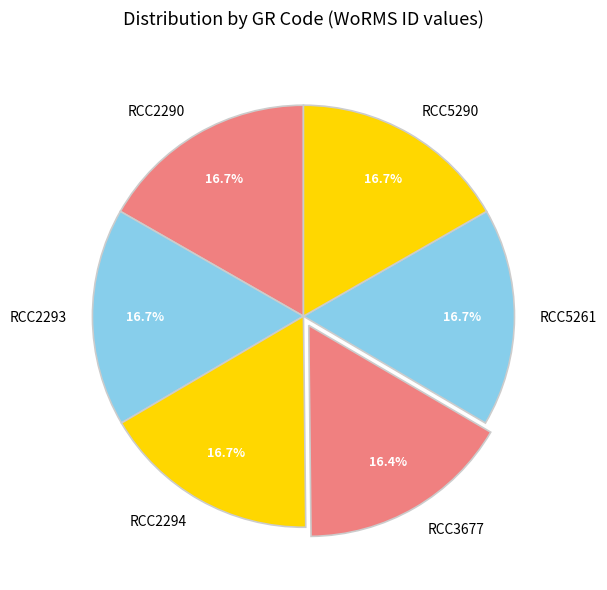

To the nearest percent, what percentage of the pie is RCC2293?

17%